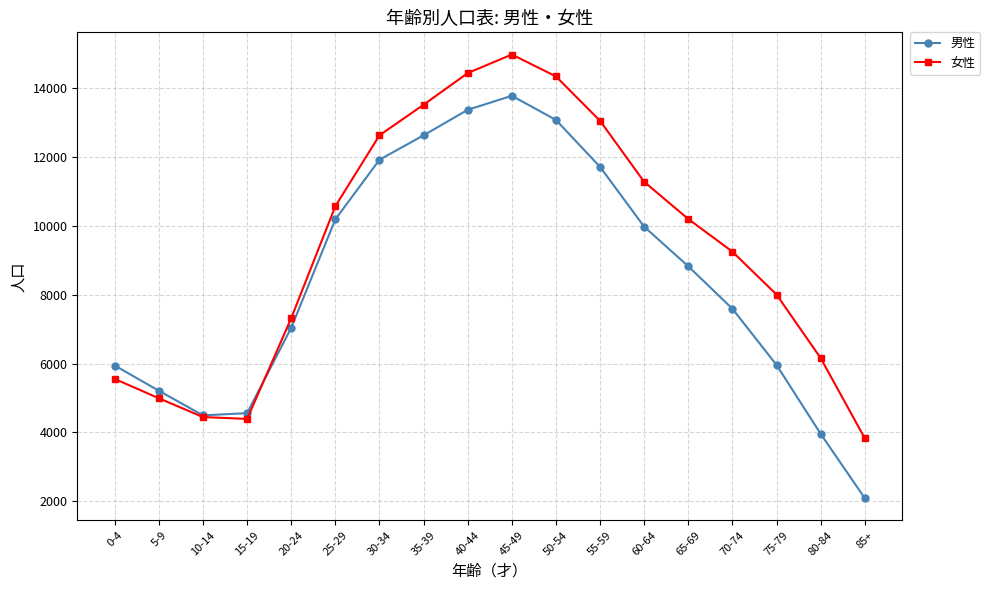

List the series in order of their overall mean, lowest first.

男性, 女性